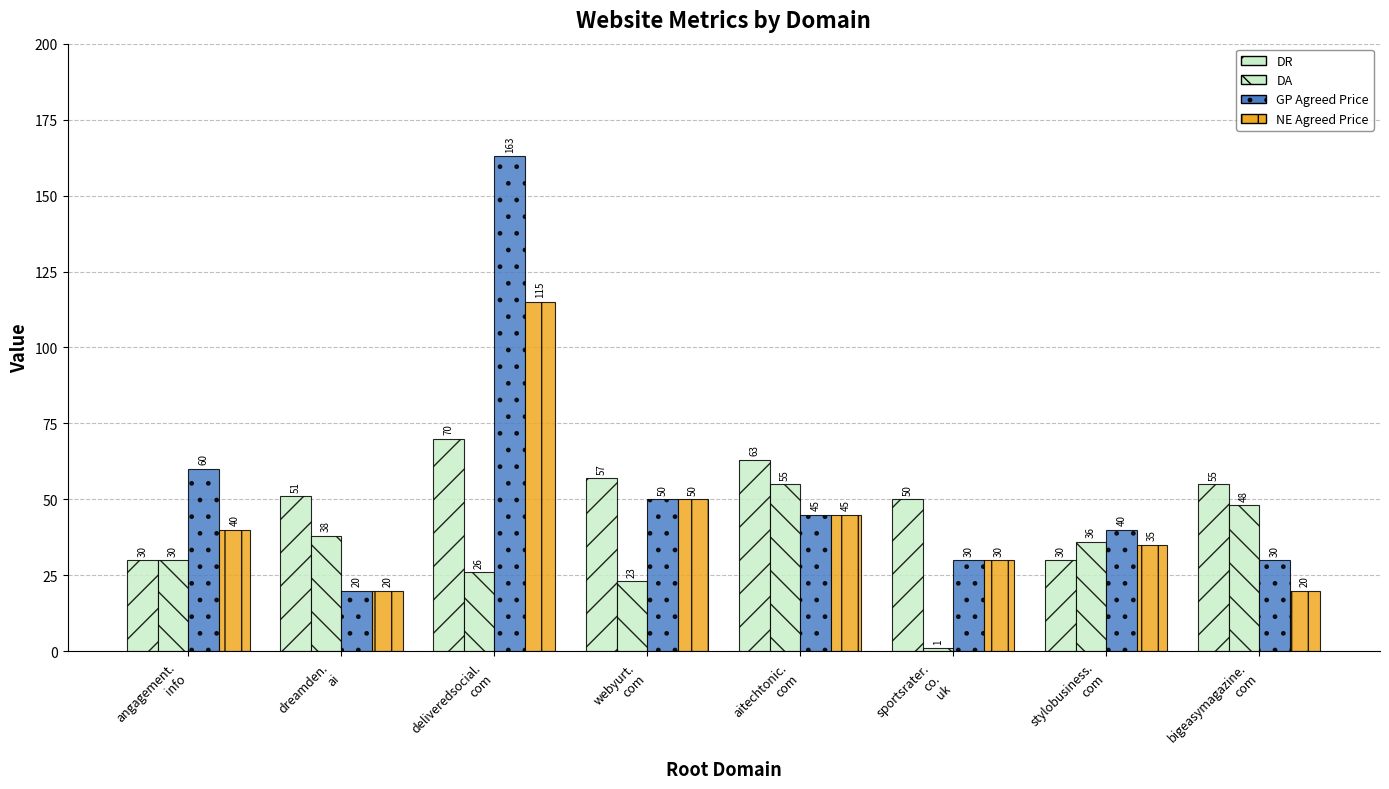

What is the difference between the second highest and second lowest values in the DA series?

25